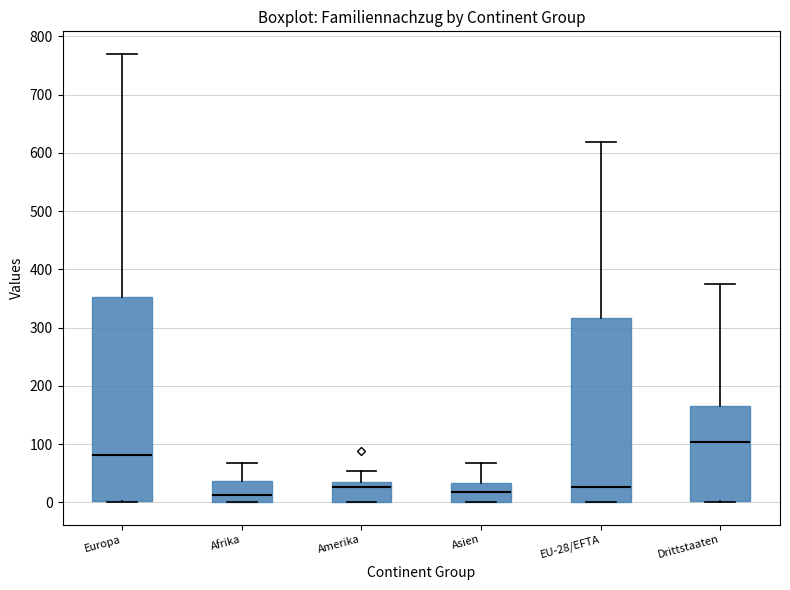

Reading left to right, read every box against the y-axis: the position of its median line, the range the box covers, and the ends of its whiskers. The values are not printed on the chart, so give them approximately, as read against the axis.

Europa: median 80, box 0 to 350, whiskers 0 to 770
Afrika: median 10, box 0 to 40, whiskers 0 to 70
Amerika: median 30 (just below the box's upper edge), box 0 to 30, whiskers 0 to 50
Asien: median 20, box 0 to 30, whiskers 0 to 70
EU-28/EFTA: median 30, box 0 to 320, whiskers 0 to 620
Drittstaaten: median 100, box 0 to 170, whiskers 0 to 370